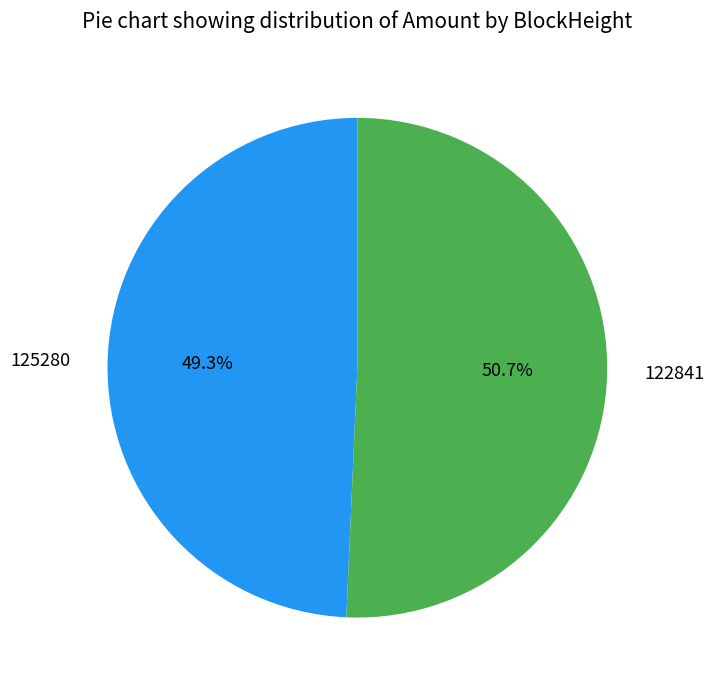

Which slice represents more than half of the pie?

122841